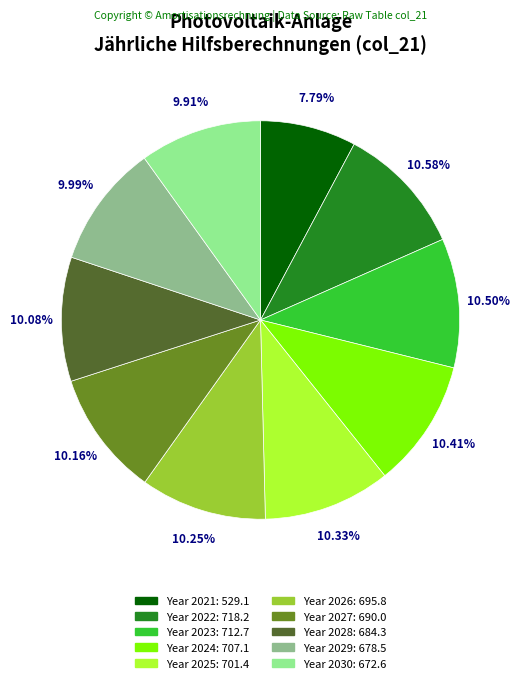

Is there any slice that represents more than half of the pie?

No